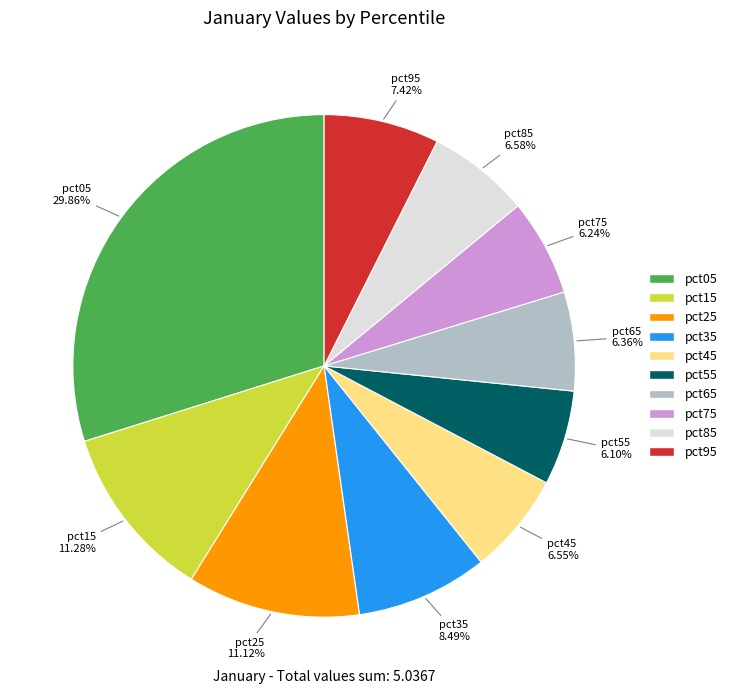

How many segments does this pie chart have?

10